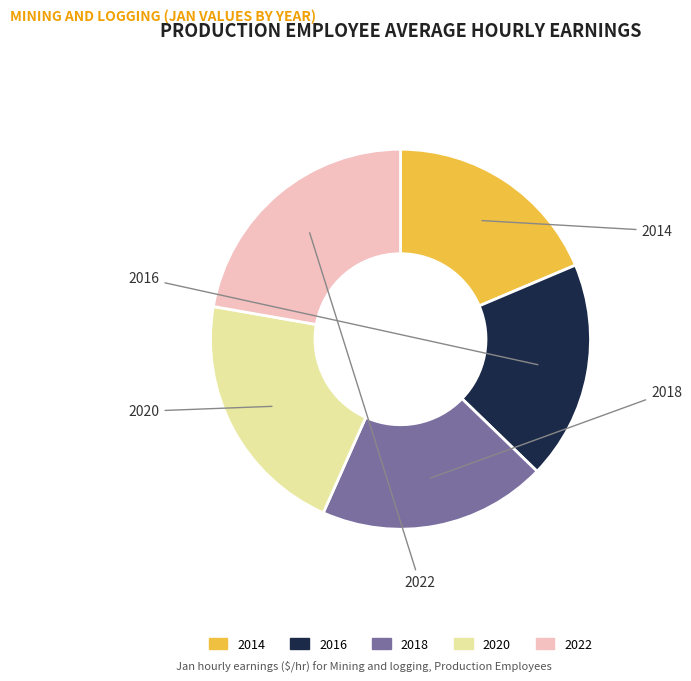

Does any single category account for the majority?

No